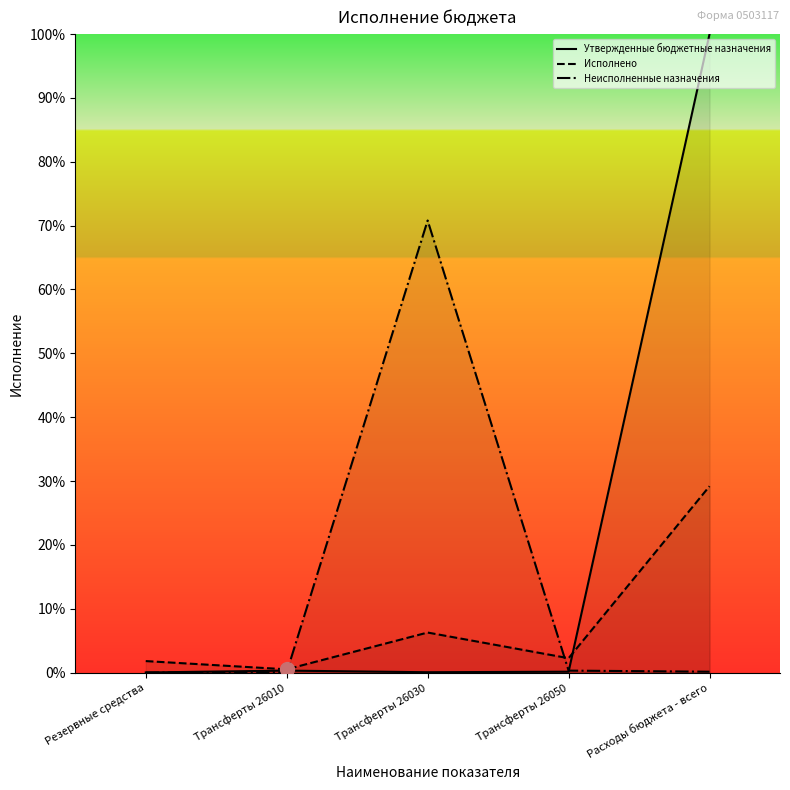

List the series in order of their overall mean, highest first.

Утвержденные бюджетные назначения, Неисполненные назначения, Исполнено